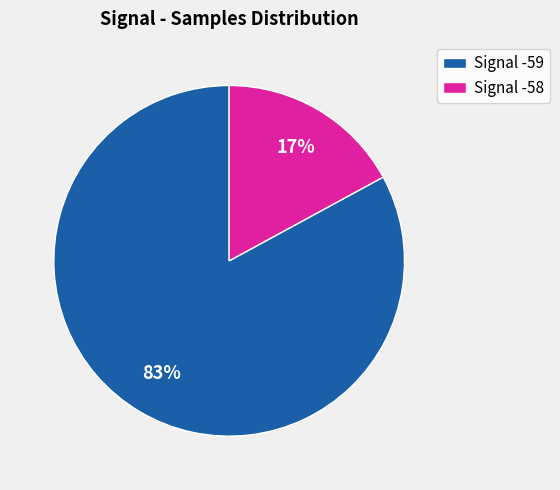

Which category has the smallest portion of the pie?

Signal -58